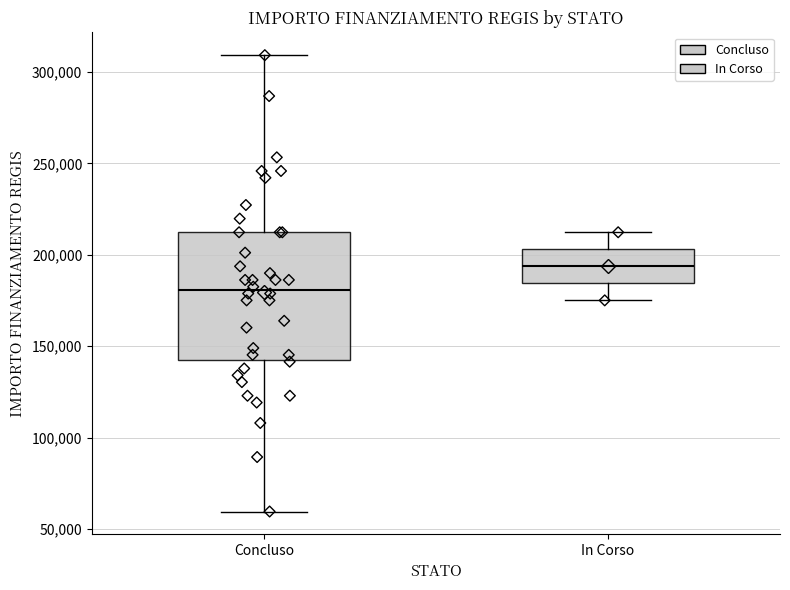

Reading left to right, read every box against the y-axis: the position of its median line, the range the box covers, and the ends of its whiskers. The values are not printed on the chart, so give them approximately, as read against the axis.

Concluso: median 180000, box 145000 to 210000, whiskers 60000 to 310000
In Corso: median 195000, box 185000 to 205000, whiskers 175000 to 210000